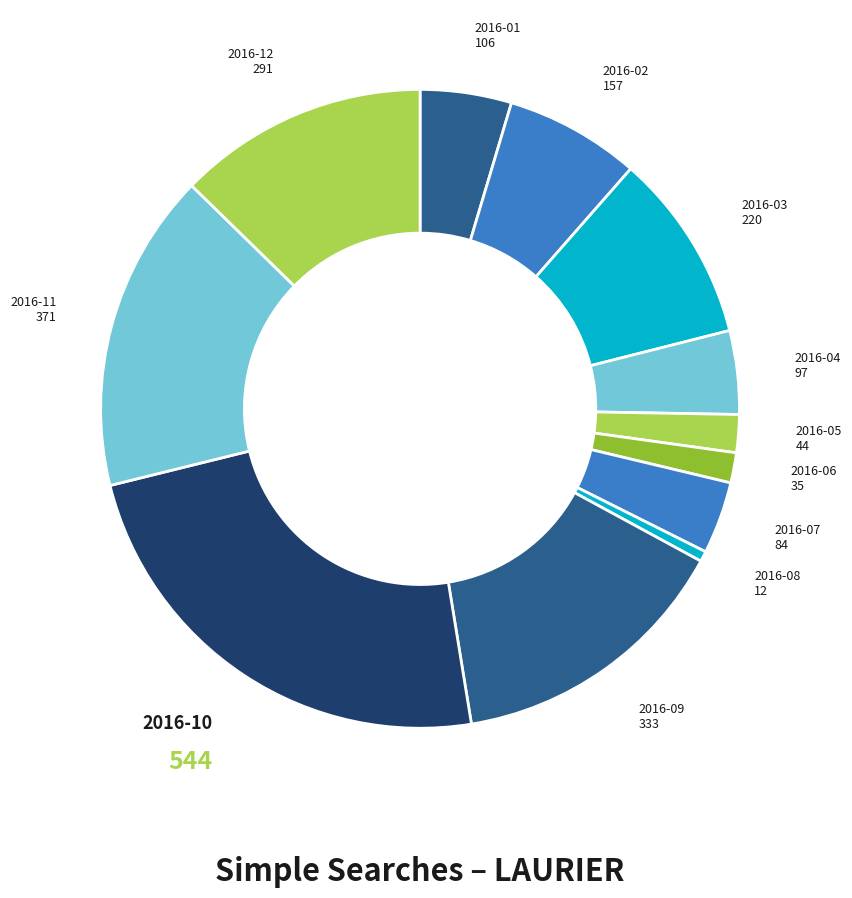

Does any single category account for the majority?

No